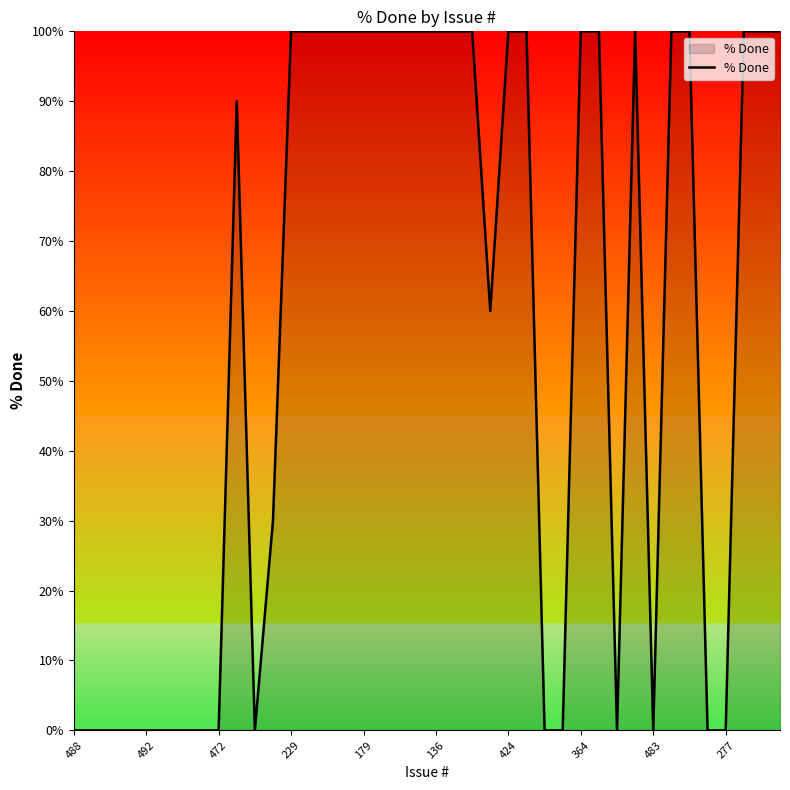

What is the greatest value displayed?

100